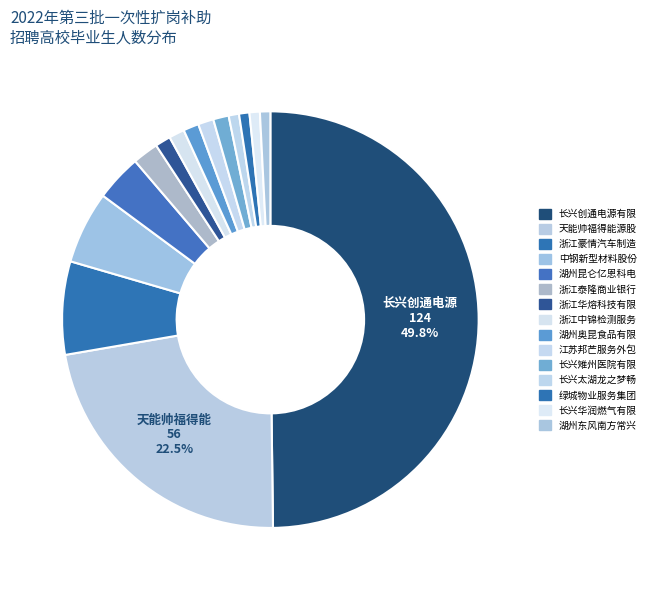

How many slices are in this pie chart?

15